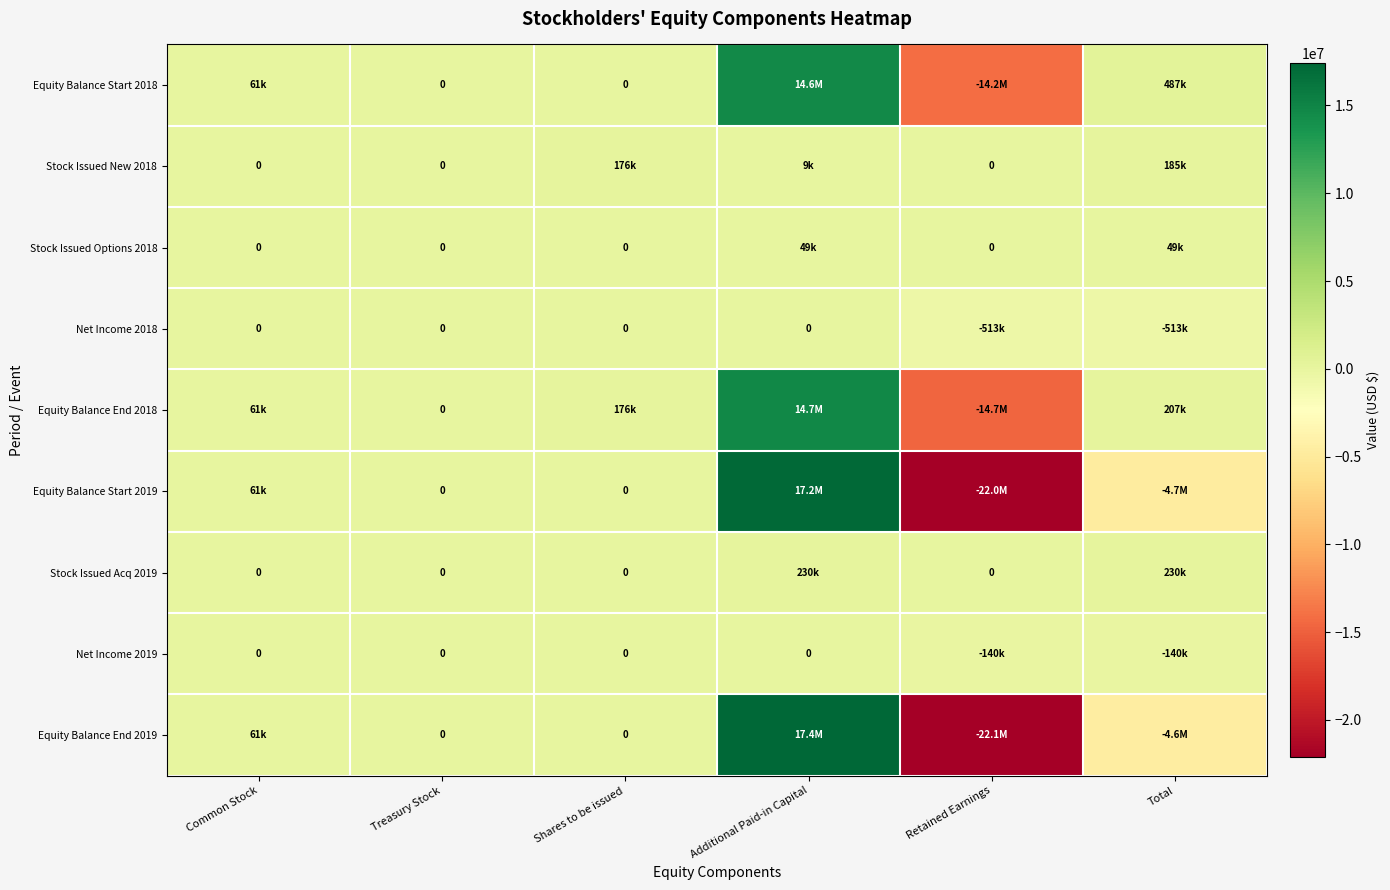

Which series has the widest spread of values?

Equity Balance End 2019